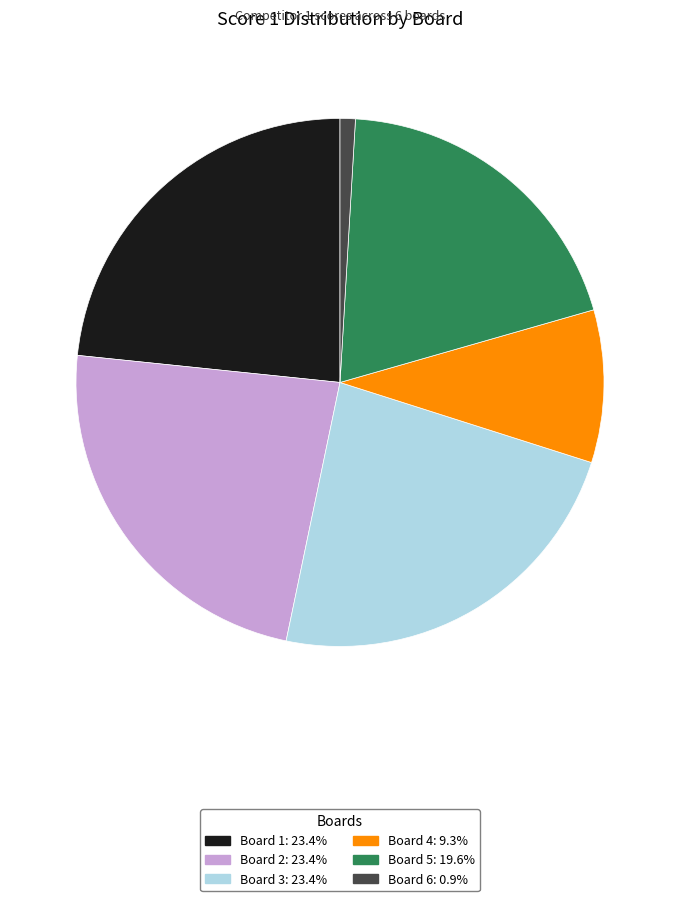

Is the sum of Board 5 and Board 4 greater than half?

No